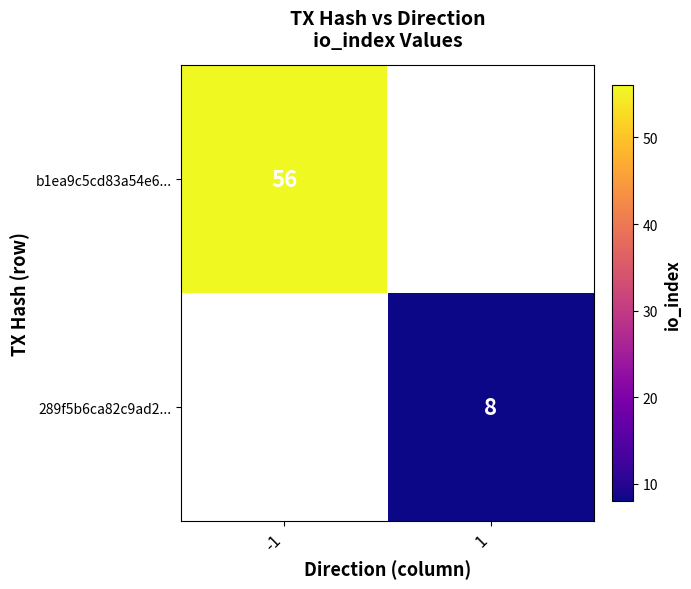

Is the value of 289f5b6ca82c9ad2... at 1 greater than the value of b1ea9c5cd83a54e6... at -1?

No